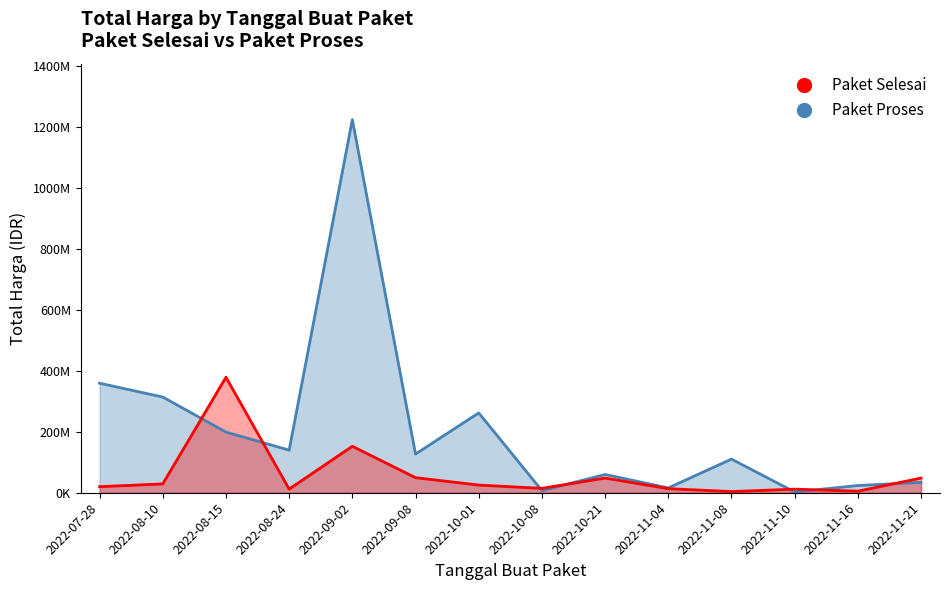

Which category has the highest value in the Paket Proses series?

2022-09-02